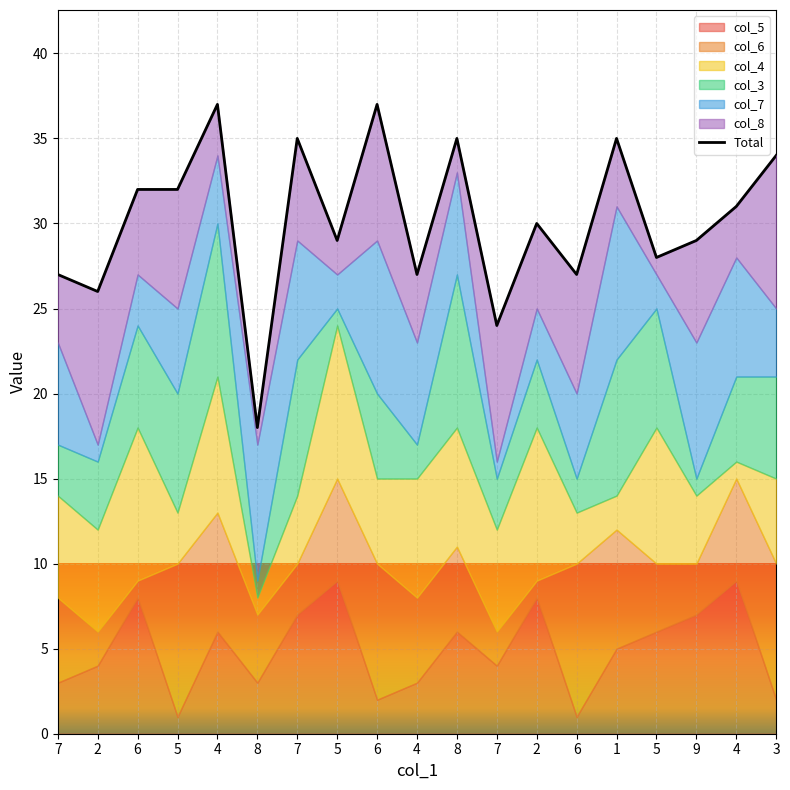

Read the value at 8, to the nearest 5.

20